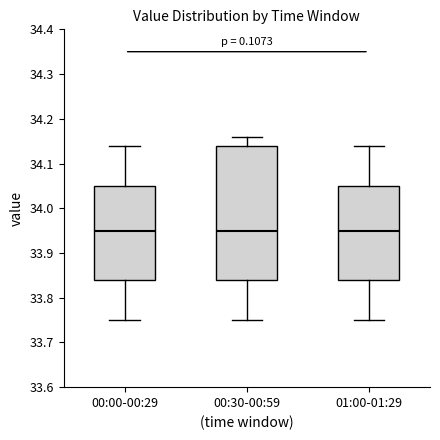

Reading left to right, read every box against the y-axis: the position of its median line, the range the box covers, and the ends of its whiskers. The values are not printed on the chart, so give them approximately, as read against the axis.

00:00-00:29: median 33.95, box 33.84 to 34.05, whiskers 33.75 to 34.14
00:30-00:59: median 33.95, box 33.84 to 34.14, whiskers 33.75 to 34.16
01:00-01:29: median 33.95, box 33.84 to 34.05, whiskers 33.75 to 34.14